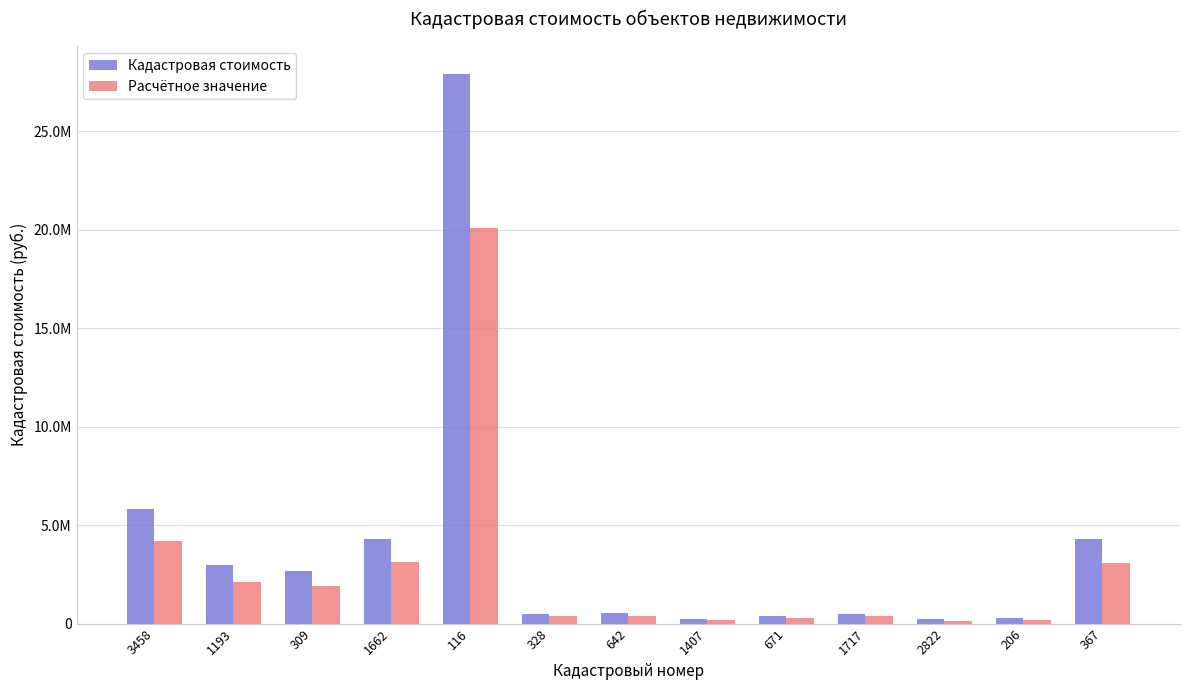

What is the maximum value for Расчётное значение?

20113388.6